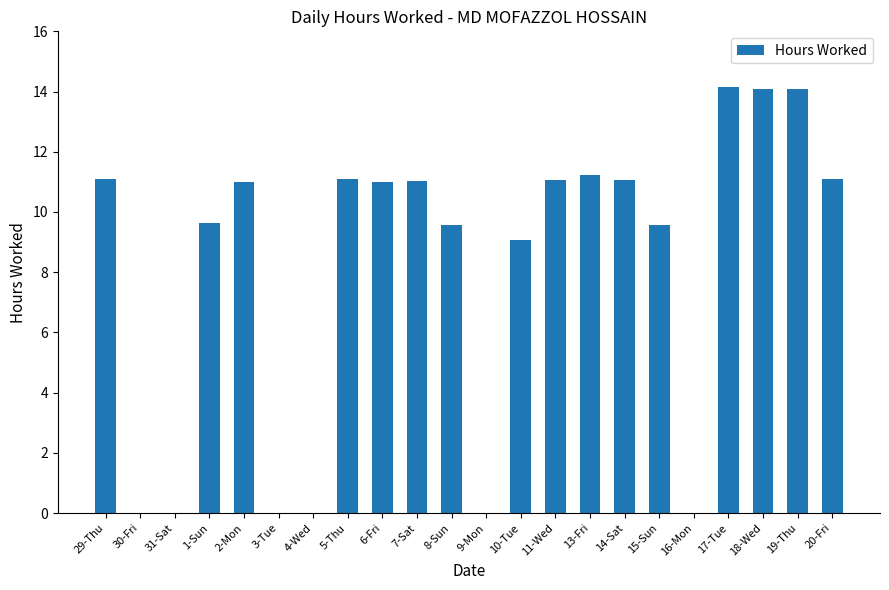

True or false: the data shows 8.9 at 16-Mon.

False